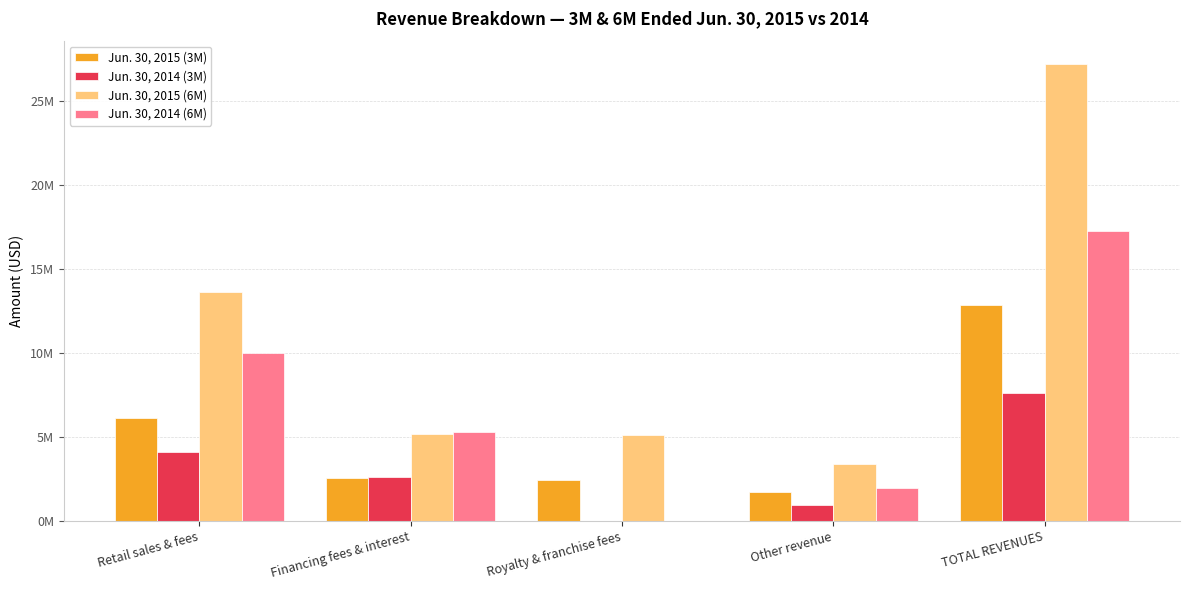

Does the chart contain stacked bars?

No